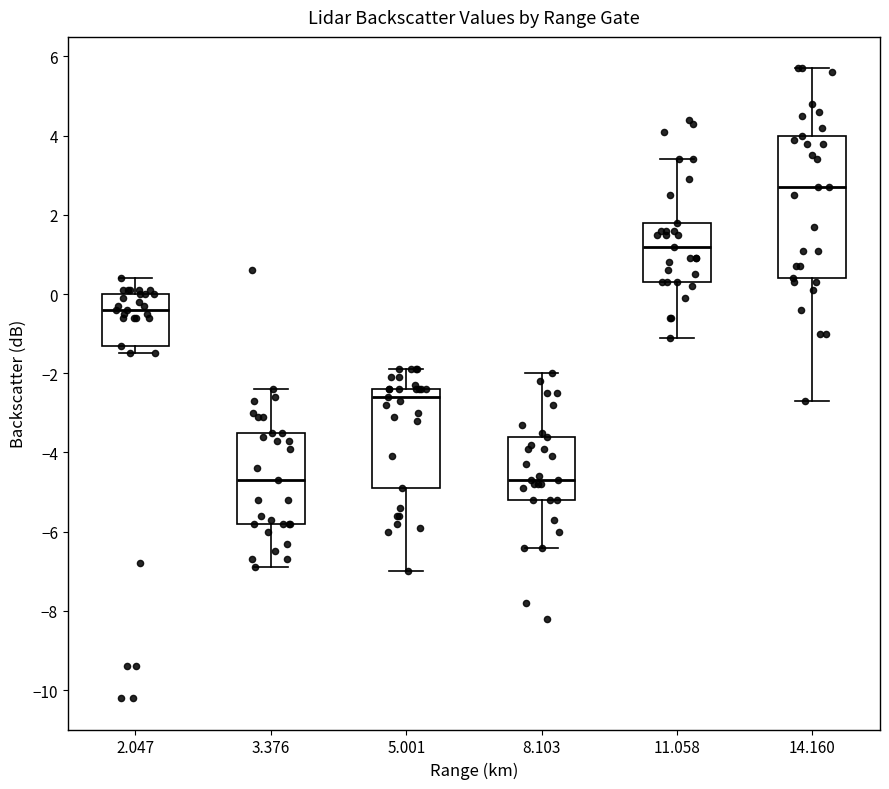

Where is the lower edge of the box at x = 8.103 on the y-axis? The values are not printed on the chart, so give them approximately, as read against the axis.

-5.2